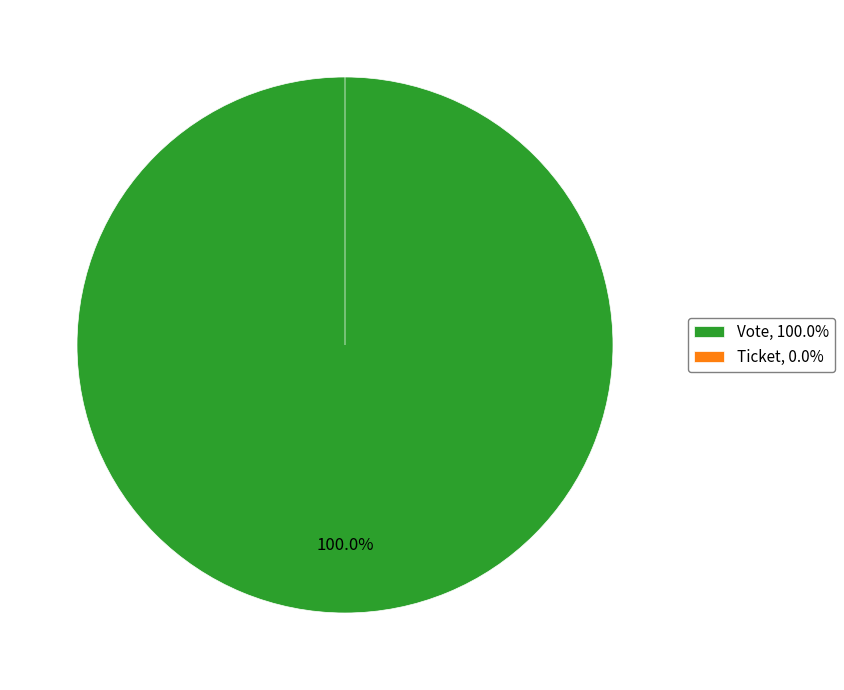

Which category has the biggest portion of the pie?

Vote